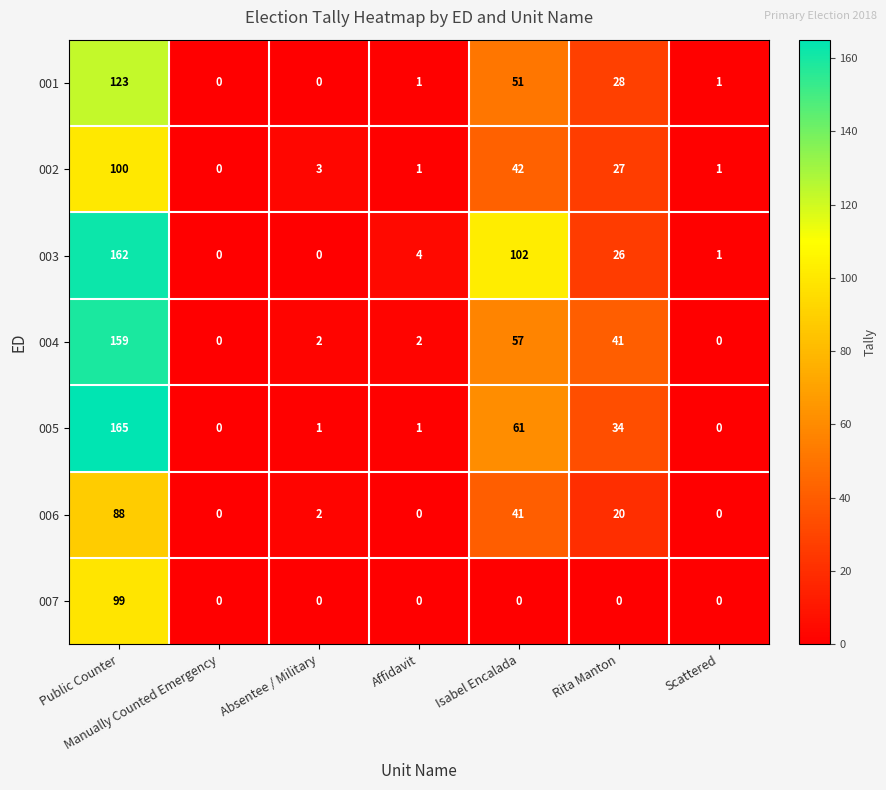

Where is 003 nearest to the value 81?

Isabel Encalada